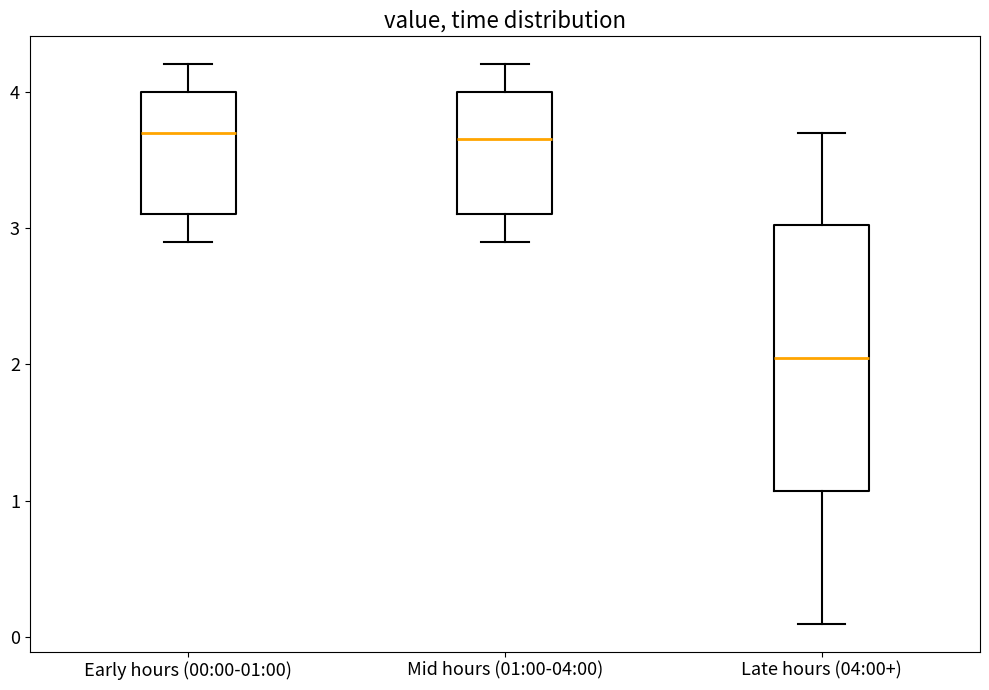

Reading left to right, read every box against the y-axis: the position of its median line, the range the box covers, and the ends of its whiskers. The values are not printed on the chart, so give them approximately, as read against the axis.

Early hours (00:00-01:00): median 3.7, box 3.1 to 4.0, whiskers 2.9 to 4.2
Mid hours (01:00-04:00): median 3.7, box 3.1 to 4.0, whiskers 2.9 to 4.2
Late hours (04:00+): median 2.1, box 1.1 to 3.0, whiskers 0.1 to 3.7